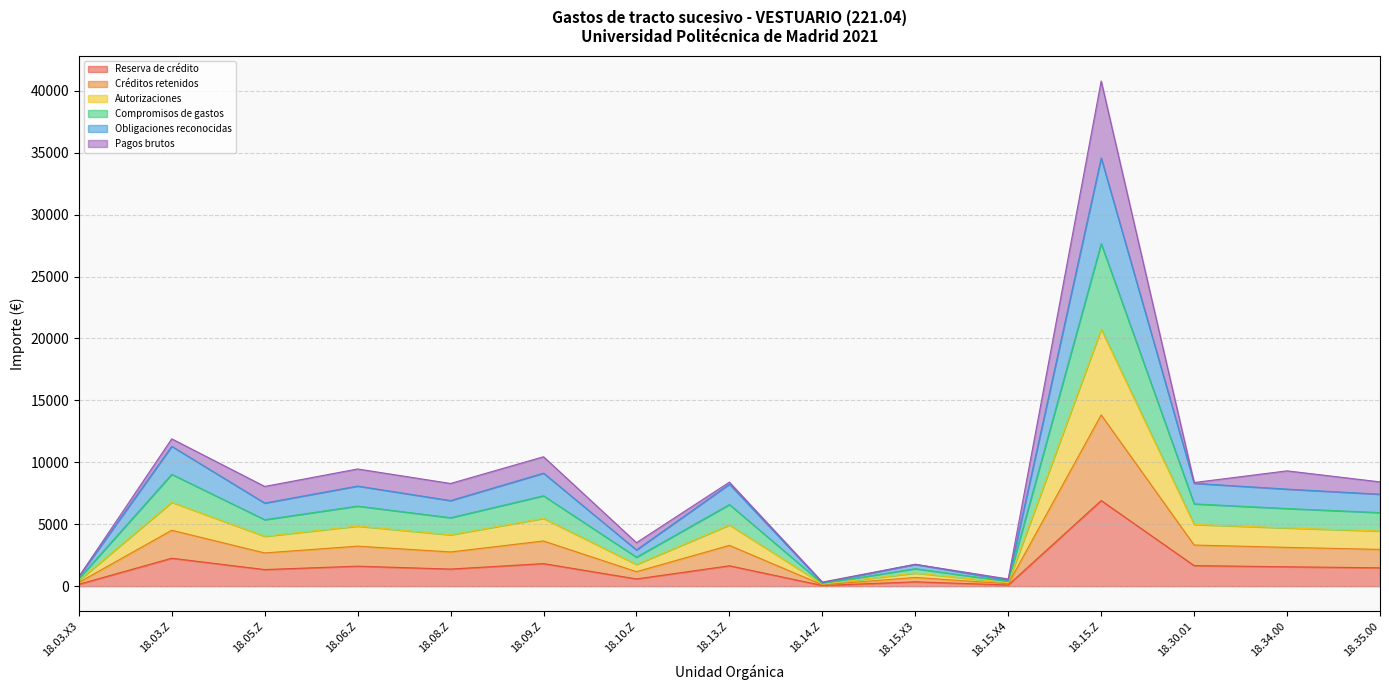

How many lines are shown in the chart?

6